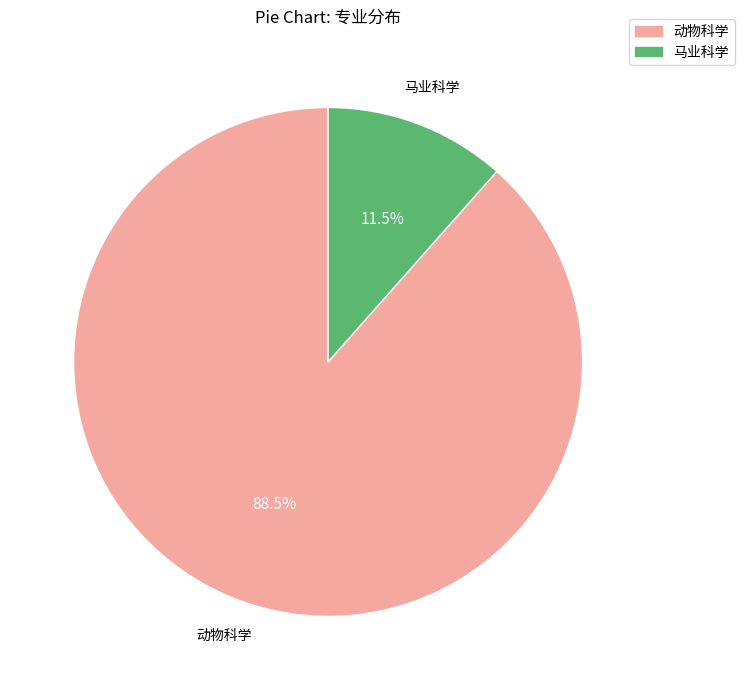

How many slices are in this pie chart?

2